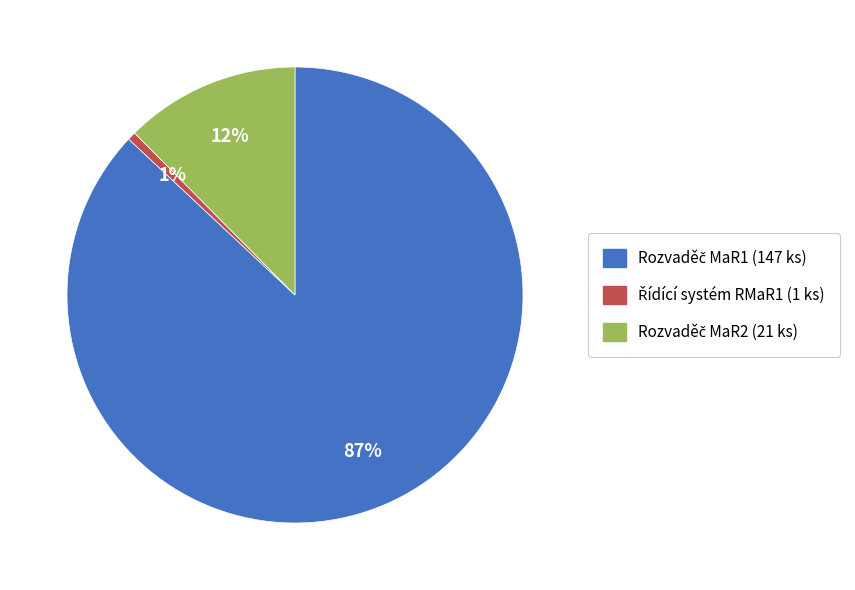

To the nearest percent, what is the average slice percentage?

33%